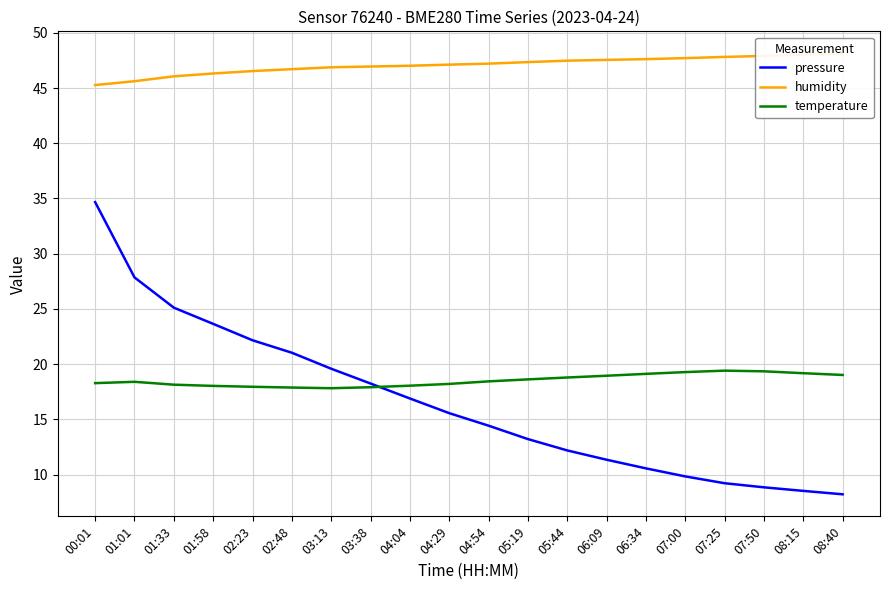

True or false: pressure and humidity intersect in this chart.

False